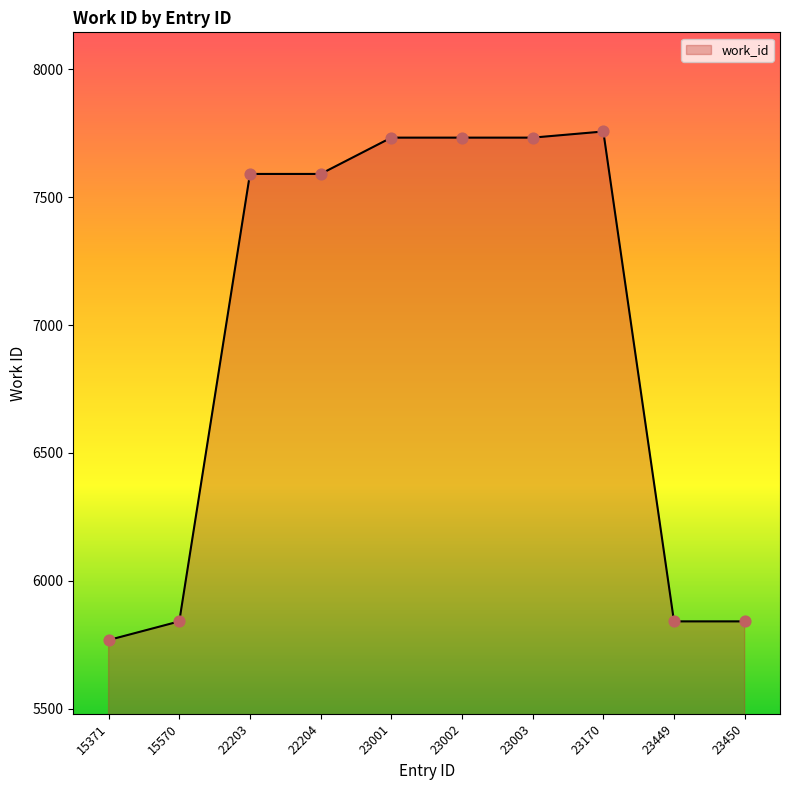

What is the change in value from 15371 to 15570?

+73